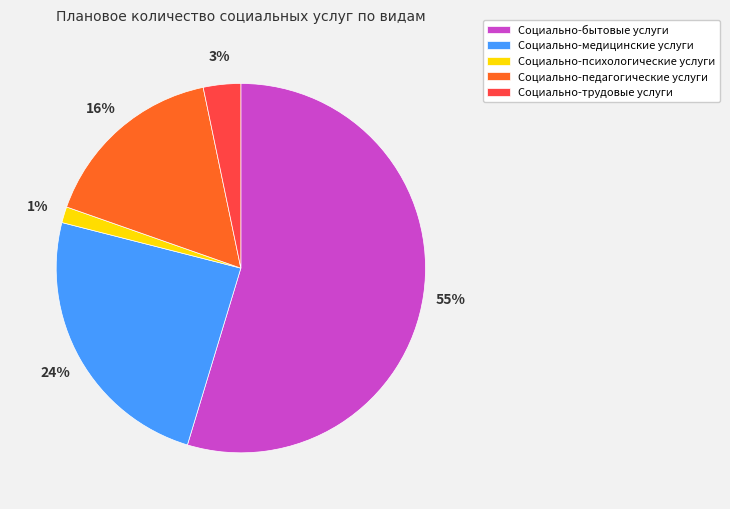

What percentage is the Социально-медицинские услуги slice, to the nearest percent?

24%